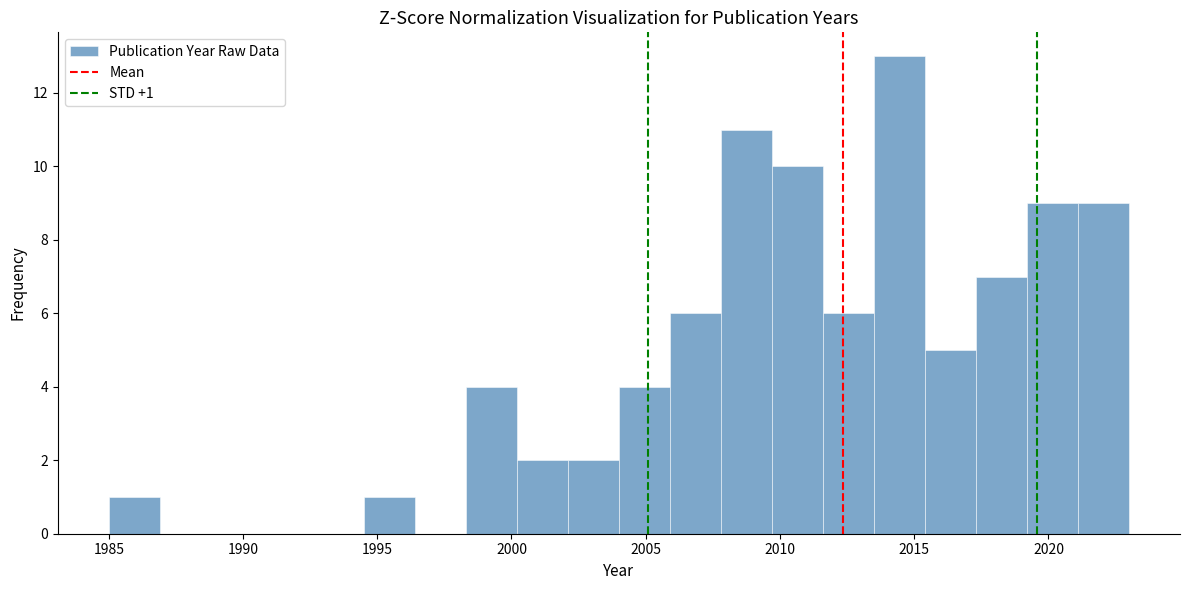

Read against the x-axis, roughly where is the centre of the tallest bar?

2014.5